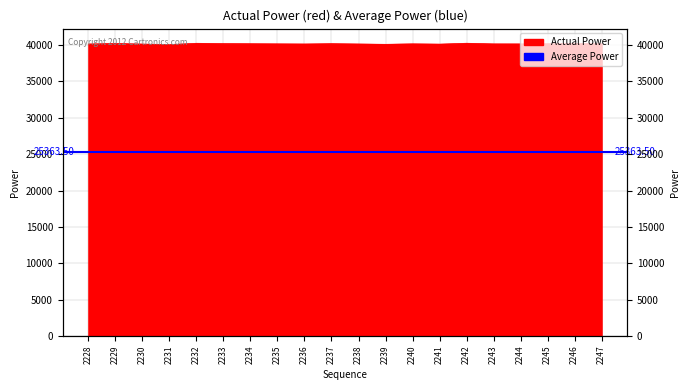

Is it true that the value at 2238 is 40150?

True